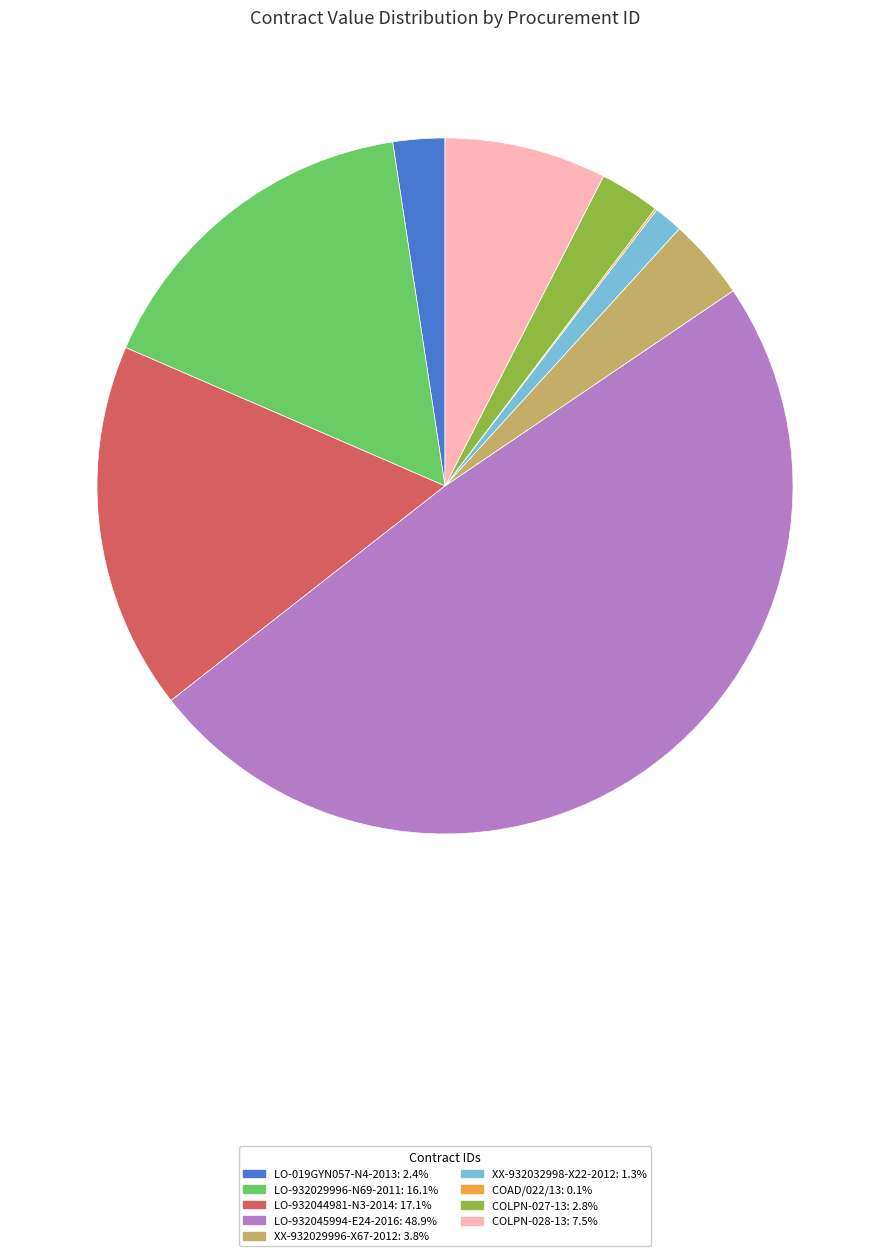

Which slice is the largest?

LO-932045994-E24-2016